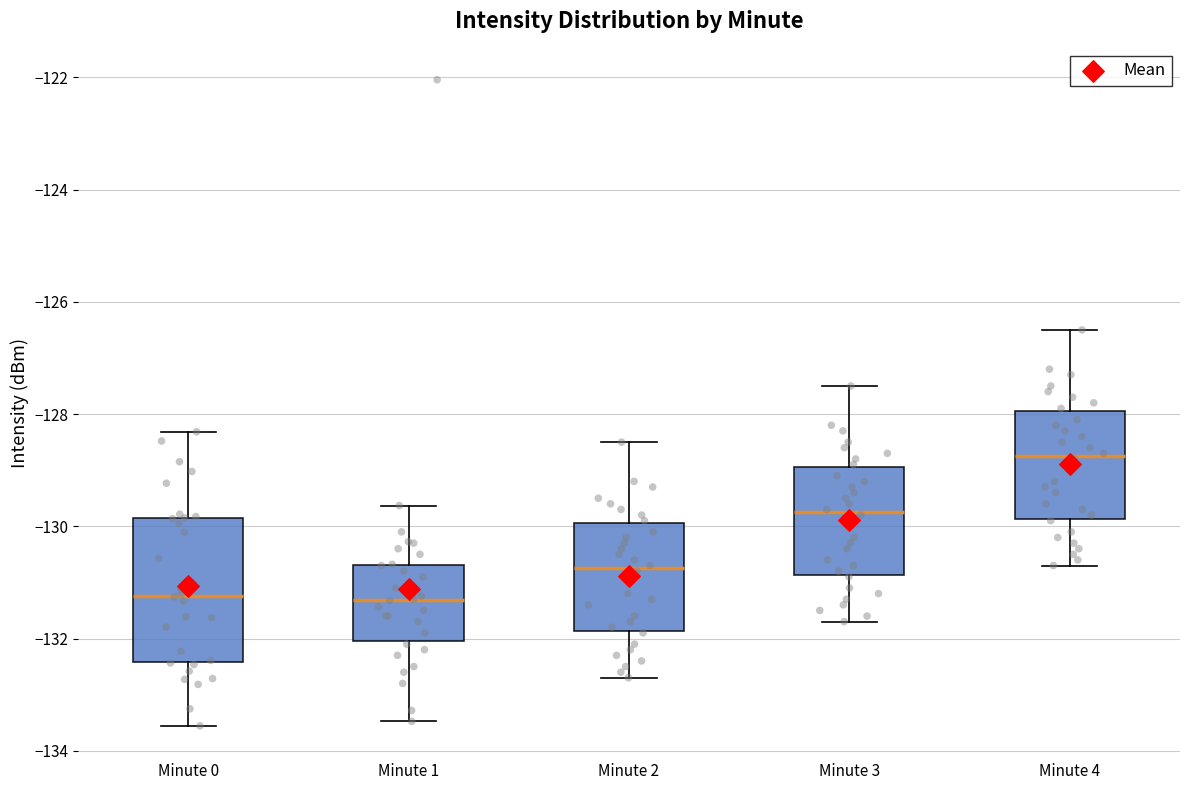

Where does the median line of the box for Minute 2 sit on the y-axis? The values are not printed on the chart, so give them approximately, as read against the axis.

-130.8